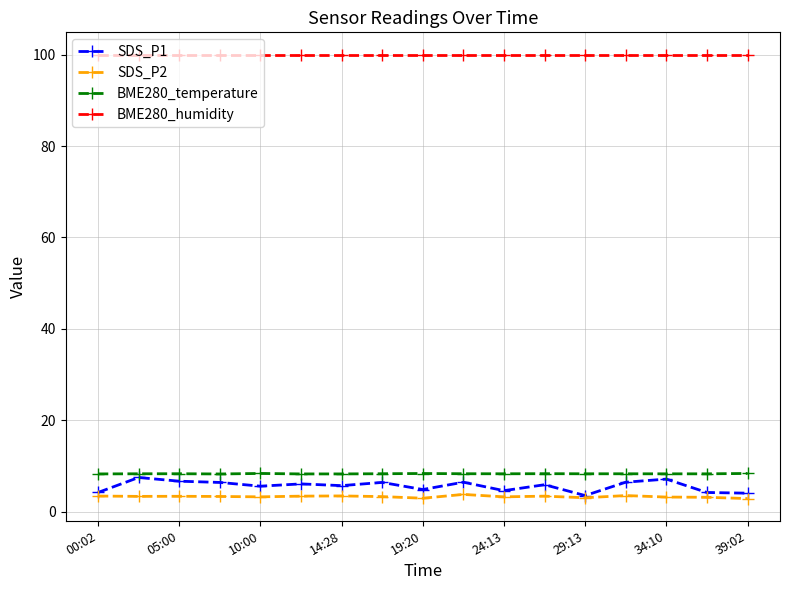

What is the value of the BME280_humidity point at the 13th from the left?

100.0